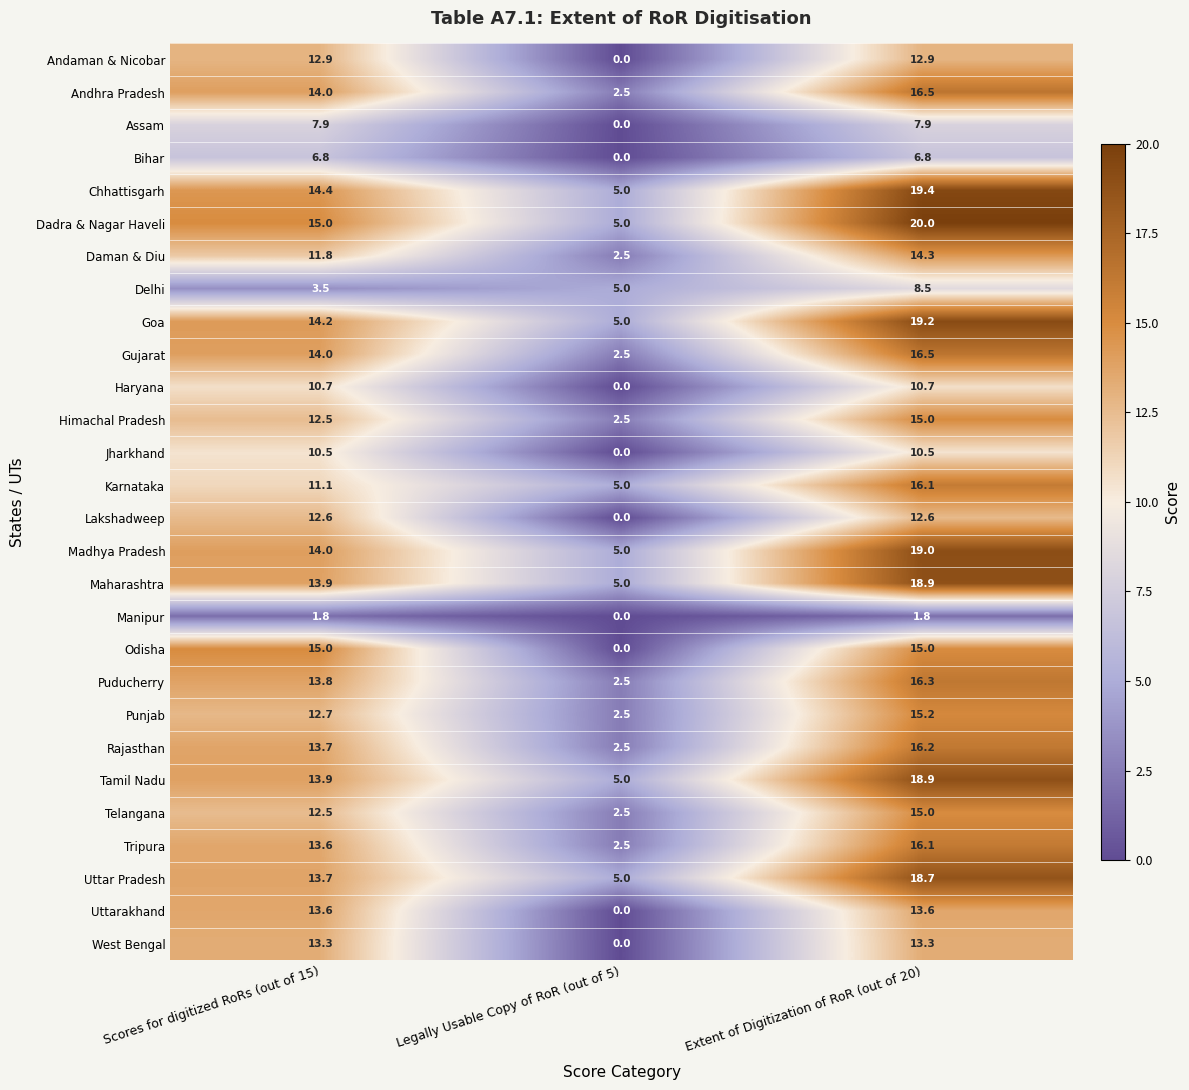

Which series changed the most between Scores for digitized RoRs (out of 15) and Legally Usable Copy of RoR (out of 5)?

Odisha